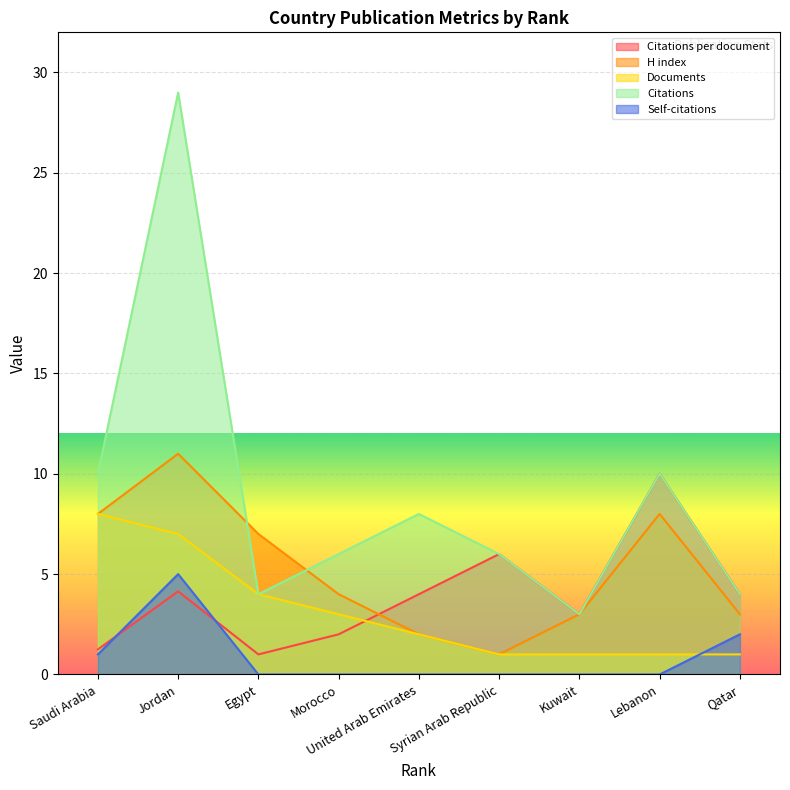

At Jordan, list the series in order from smallest to largest.

Citations per document, Self-citations, Documents, H index, Citations